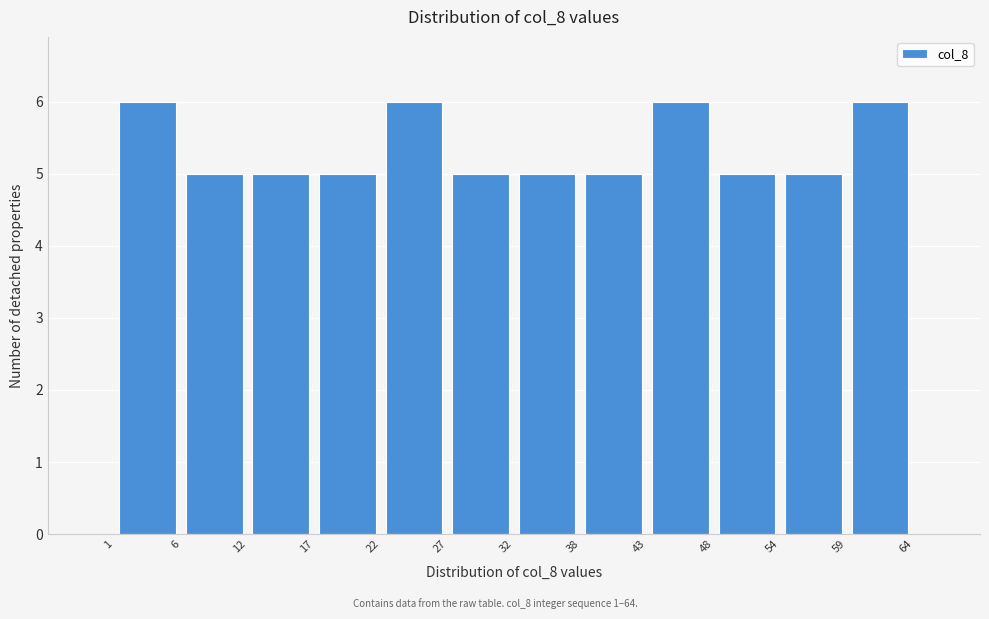

Reading left to right, list every bar in this chart as the range it spans on the x-axis followed by its height. The values are not printed on the chart, so give them approximately, as read against the axis.

1 to 6: 6
6 to 12: 5
12 to 17: 5
17 to 22: 5
22 to 27: 6
27 to 32: 5
32 to 38: 5
38 to 43: 5
43 to 48: 6
48 to 54: 5
54 to 59: 5
59 to 64: 6